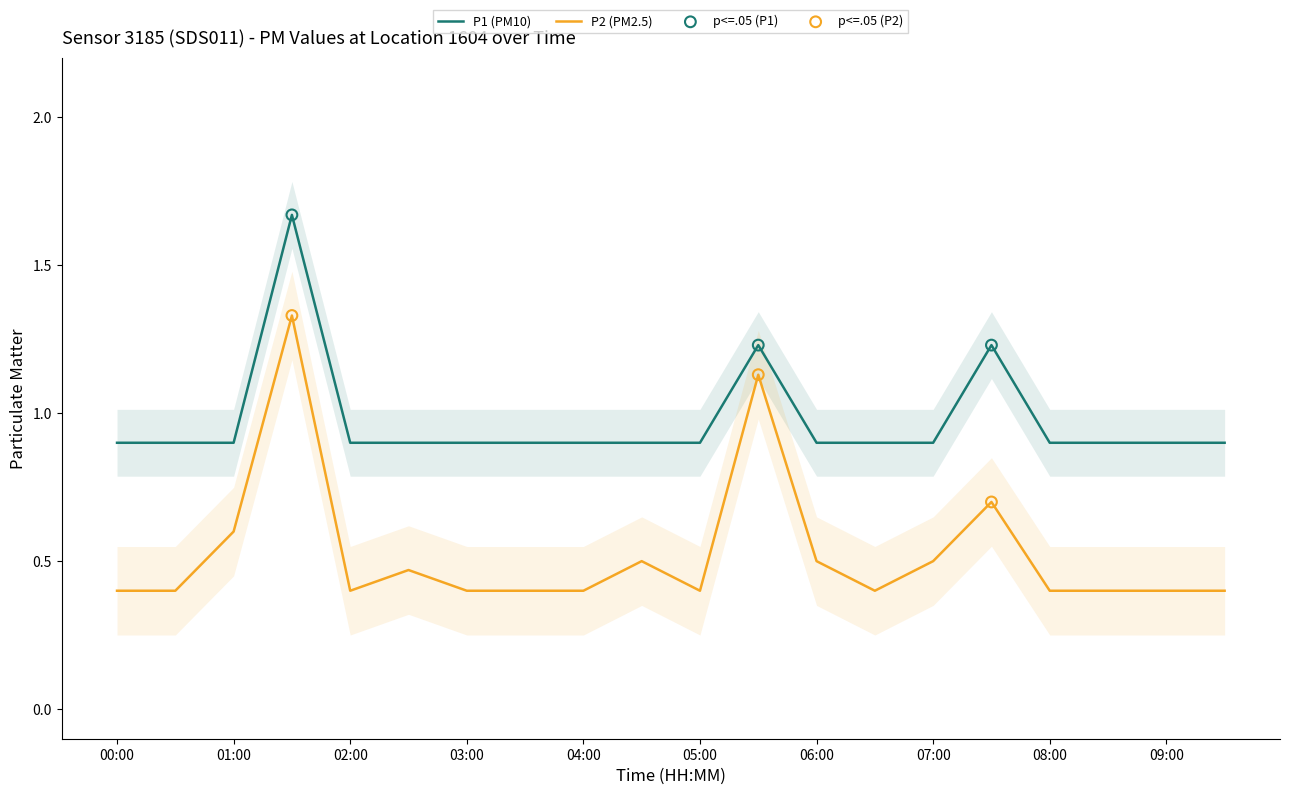

Which series has the largest Y range (max minus min)?

P2